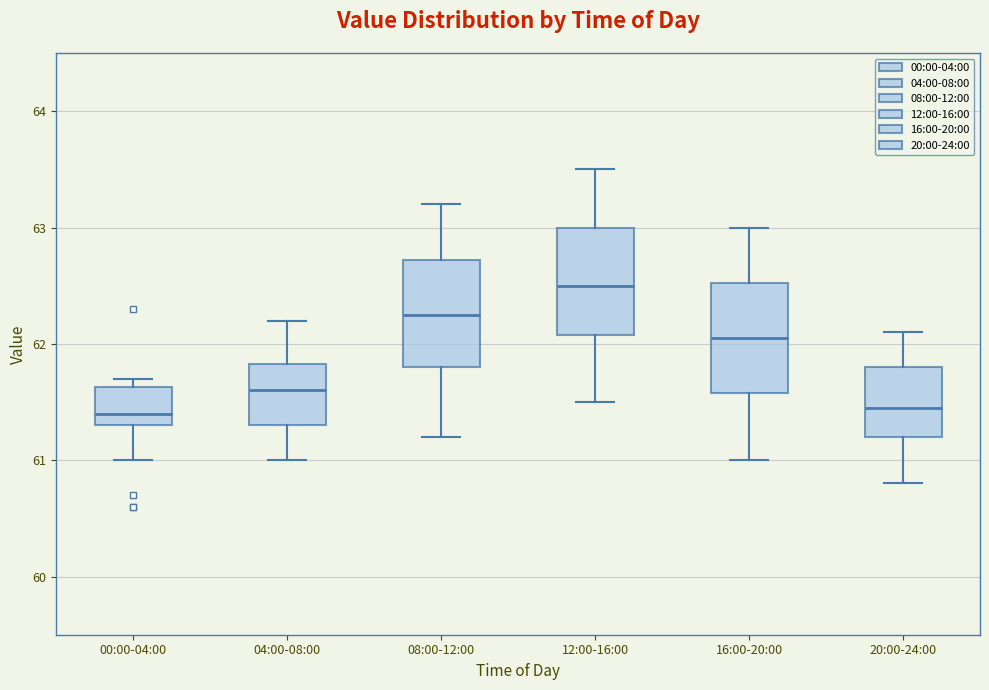

Reading left to right, transcribe this box plot: for each box, give where its median line is, the range the box spans, and where its two whiskers end, as read against the y-axis. The values are not printed on the chart, so give them approximately, as read against the axis.

00:00-04:00: median 61.4, box 61.3 to 61.6, whiskers 61.0 to 61.7
04:00-08:00: median 61.6, box 61.3 to 61.8, whiskers 61.0 to 62.2
08:00-12:00: median 62.3, box 61.8 to 62.7, whiskers 61.2 to 63.2
12:00-16:00: median 62.5, box 62.1 to 63.0, whiskers 61.5 to 63.5
16:00-20:00: median 62.1, box 61.6 to 62.5, whiskers 61.0 to 63.0
20:00-24:00: median 61.5, box 61.2 to 61.8, whiskers 60.8 to 62.1